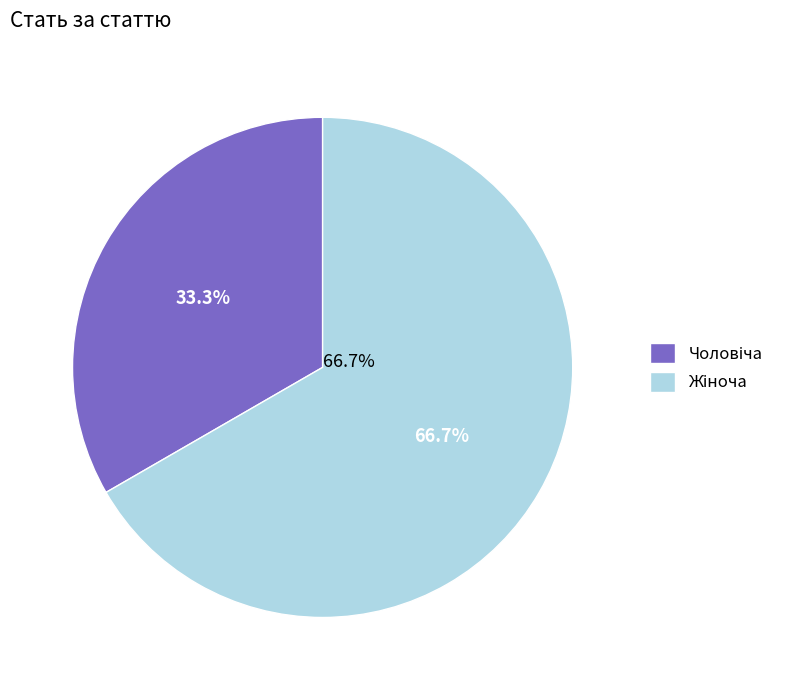

Rank the categories by value from lowest to highest.

Чоловіча, Жіноча